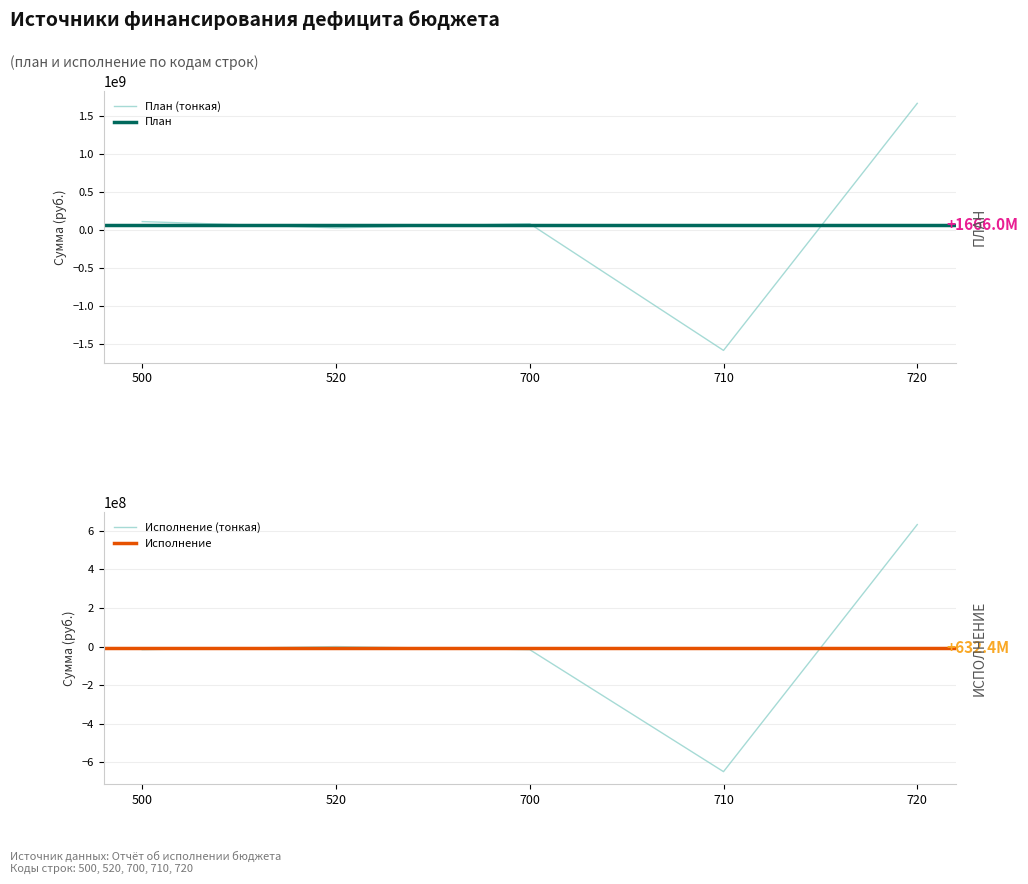

What is the difference between the Исполнение values at 500 and 720?

648383088.4